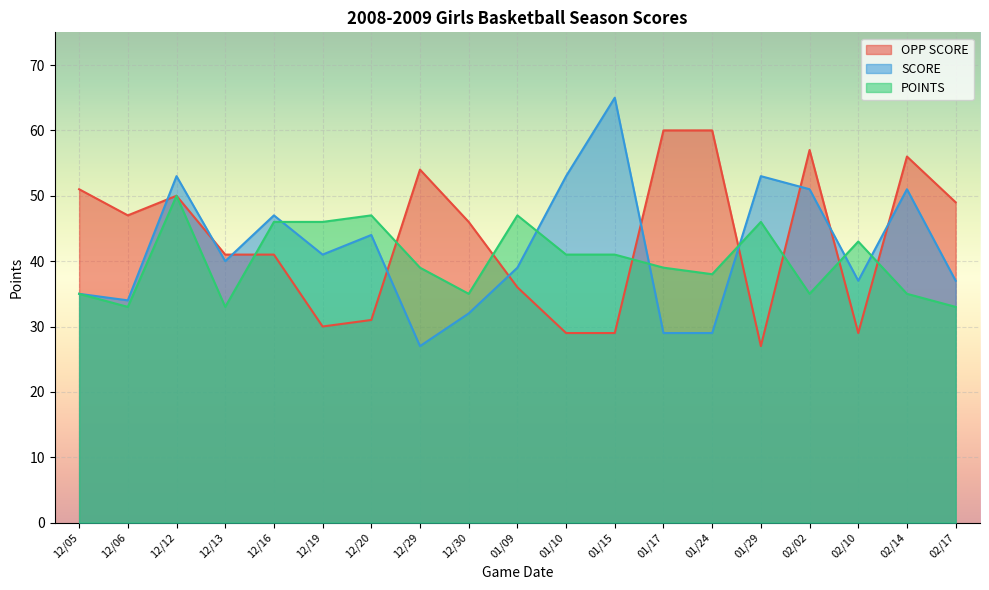

Rank the categories by POINTS value from highest to lowest.

12/12, 12/20, 01/09, 12/16, 12/19, 01/29, 02/10, 01/10, 01/15, 12/29, 01/17, 01/24, 12/05, 12/30, 02/02, 02/14, 12/06, 12/13, 02/17